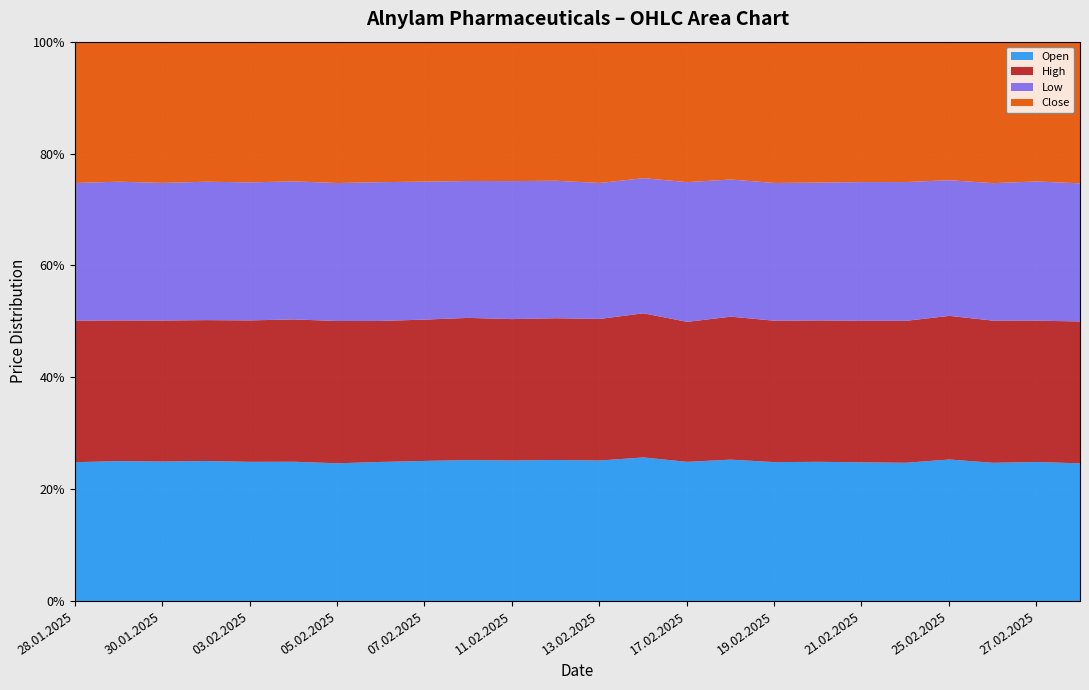

Between 18.02.2025 and 24.02.2025, which series saw the biggest shift?

Open